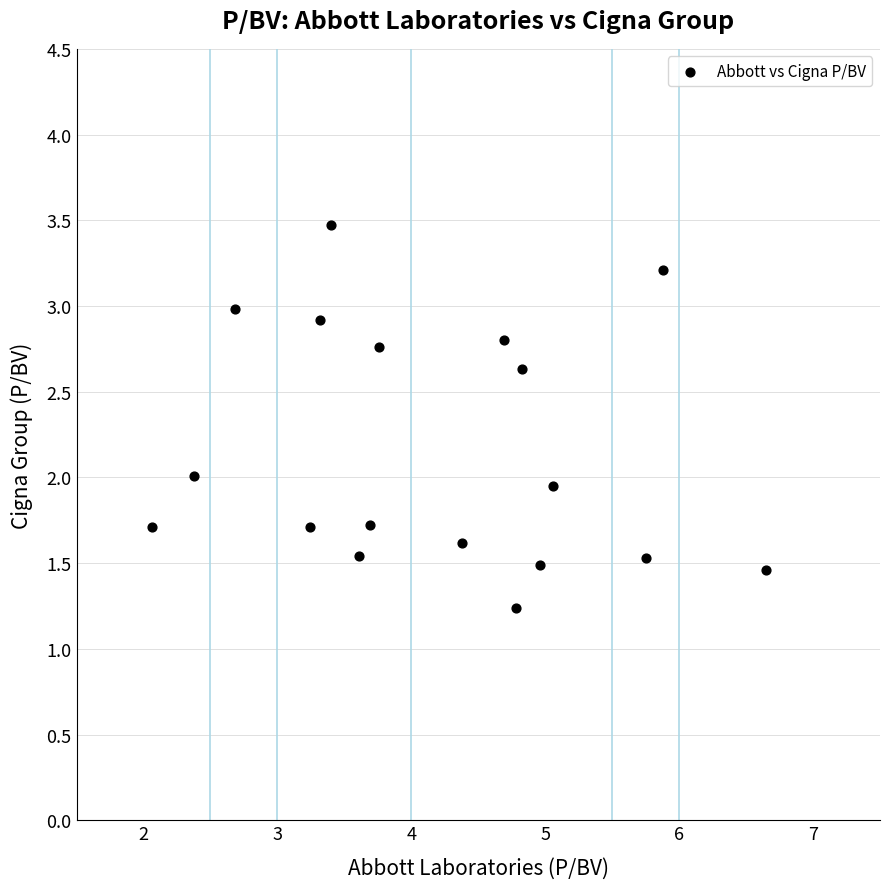

What is the range of Y values (max minus min)?

2.2